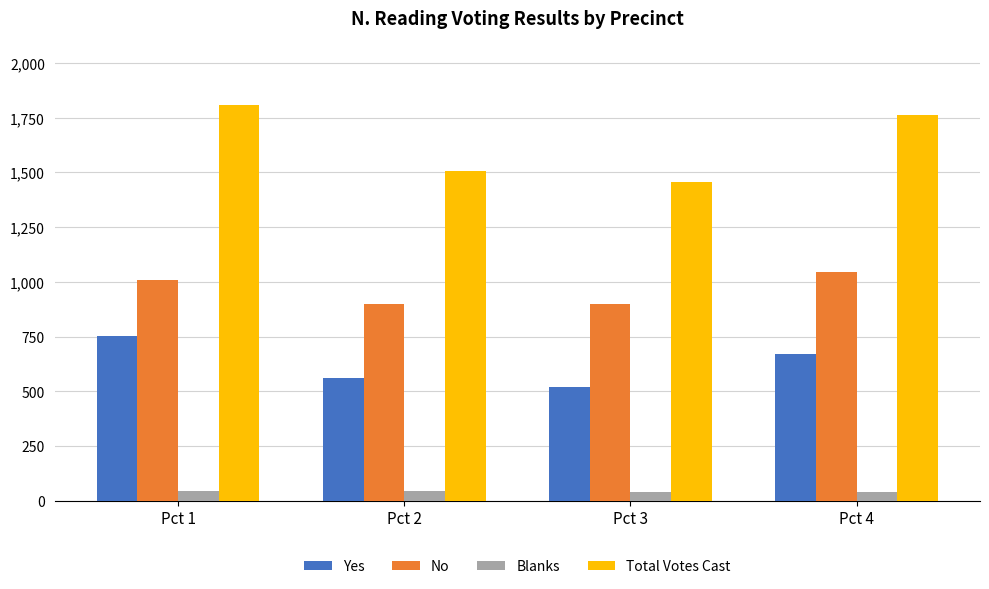

Which series has the widest spread of values?

Total Votes Cast